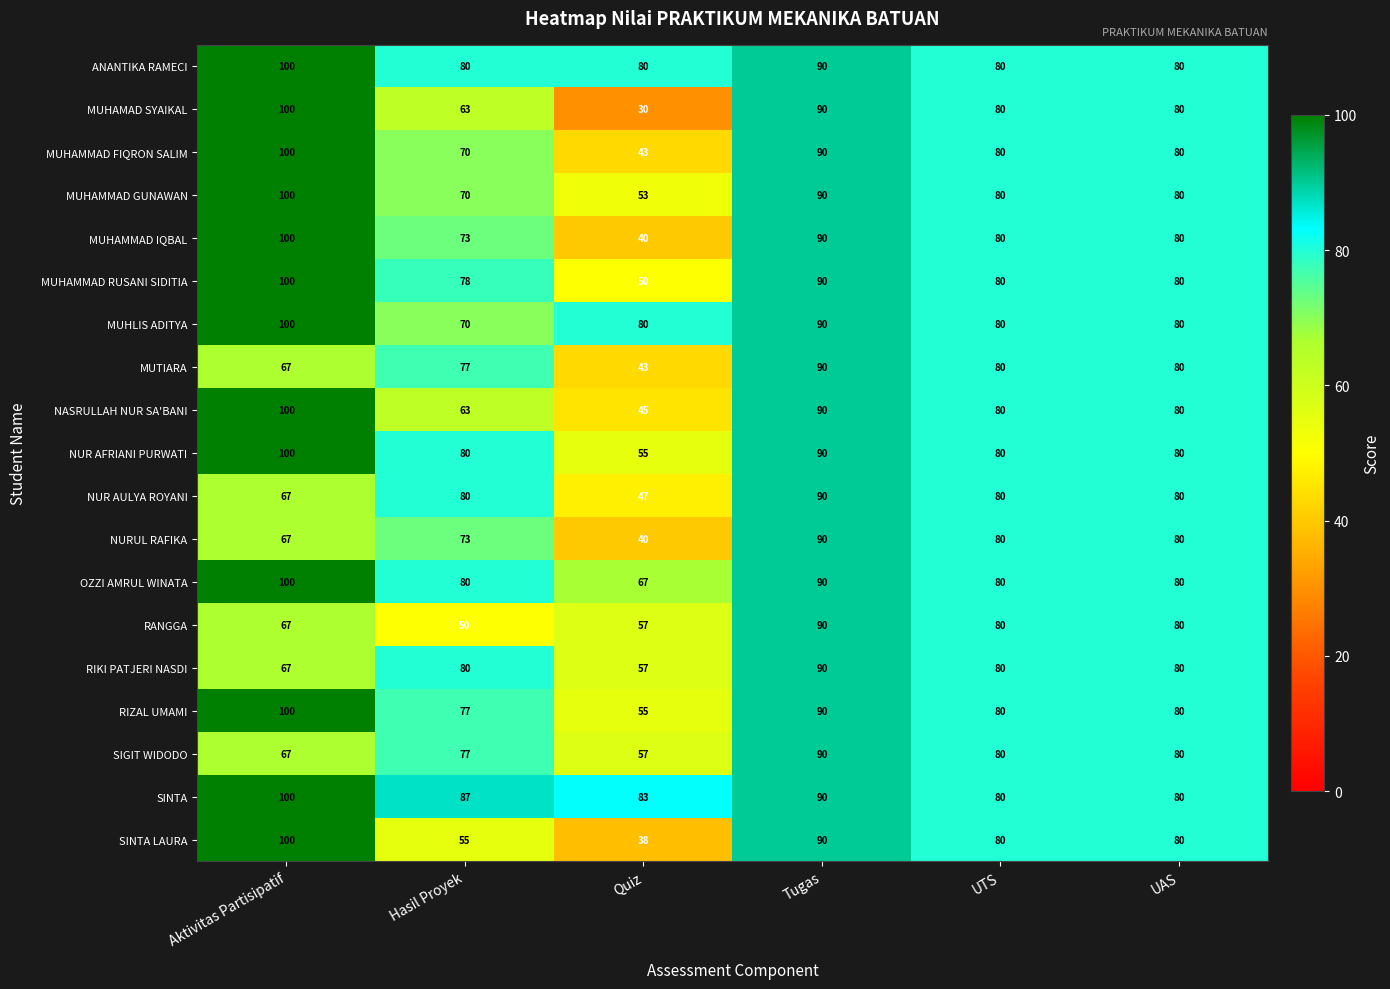

Which series has the widest spread of values?

MUHAMAD SYAIKAL